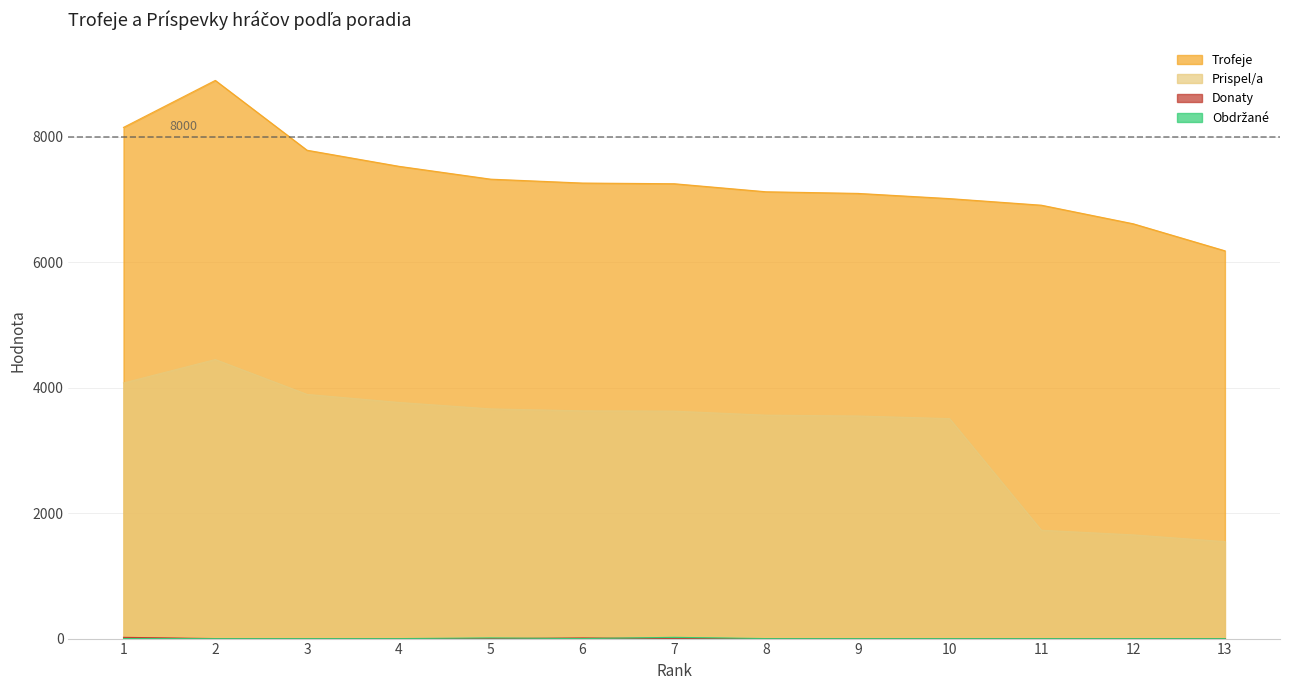

Reading right to left, what are all the values shown in this chart?

Trofeje: 13=6181	12=6612	11=6908	10=7013	9=7096	8=7122	7=7250	6=7261	5=7323	4=7528	3=7784	2=8897	1=8148
Prispel/a: 13=1545	12=1653	11=1727	10=3506	9=3548	8=3561	7=3625	6=3630	5=3661	4=3764	3=3892	2=4448	1=4074
Donaty: 13=0	12=0	11=0	10=0	9=0	8=0	7=0	6=10	5=0	4=0	3=0	2=0	1=20
Obdržané: 13=0	12=0	11=0	10=0	9=0	8=0	7=20	6=0	5=10	4=0	3=0	2=0	1=0